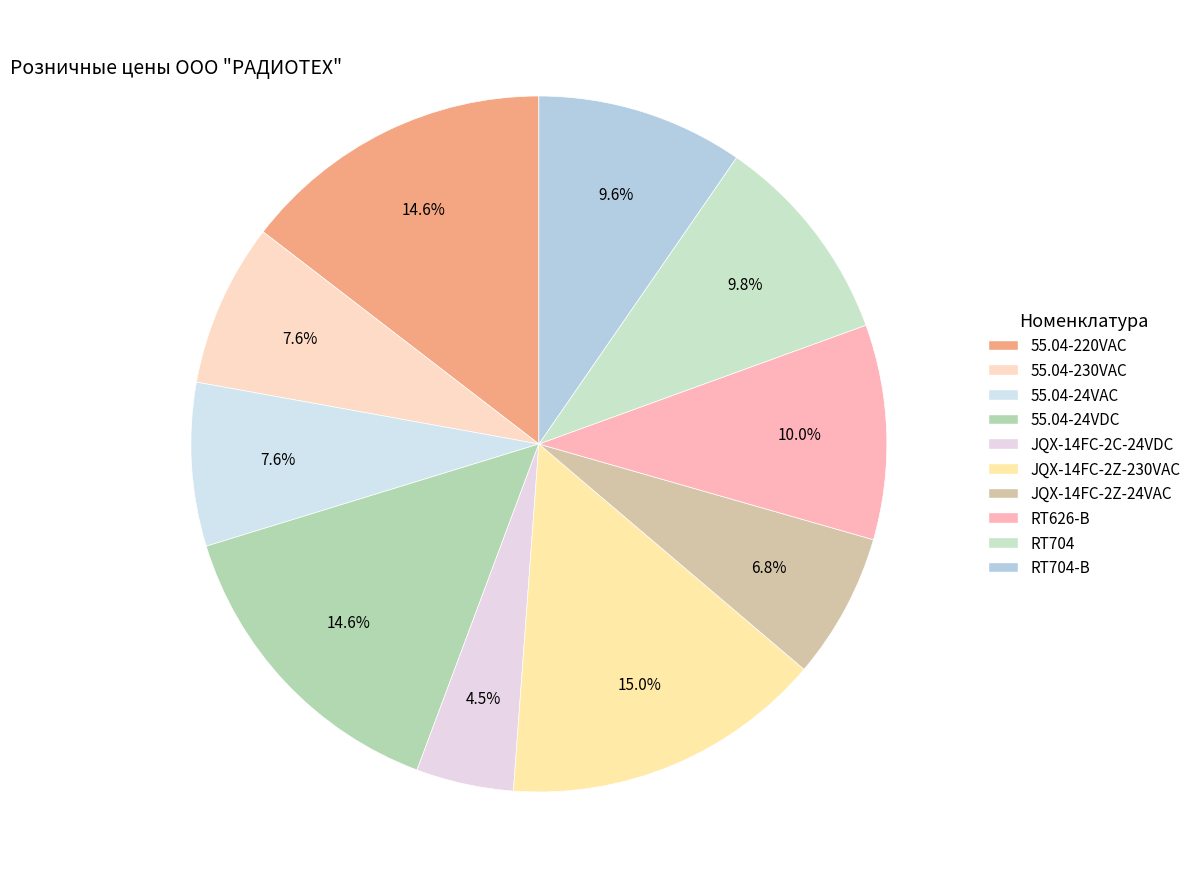

Is there any slice that represents more than half of the pie?

No